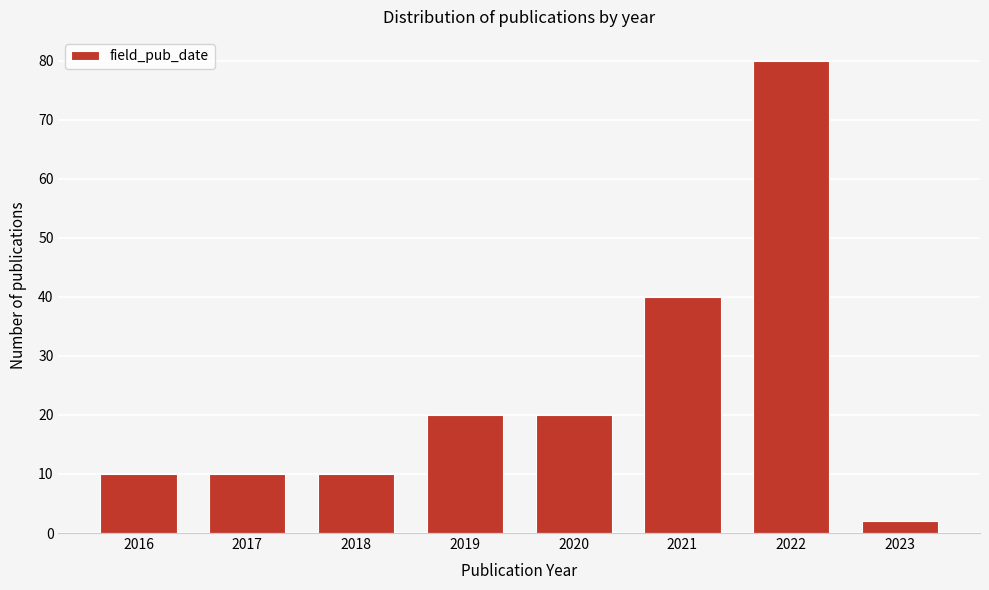

Reading left to right, what are all the values shown in this chart?

10	10	10	20	20	40	80	2